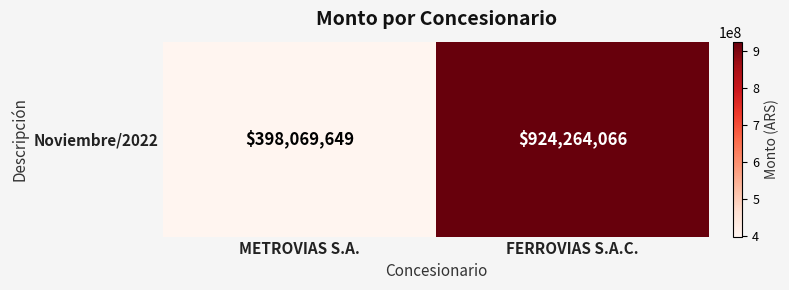

What is the average value?

661166858